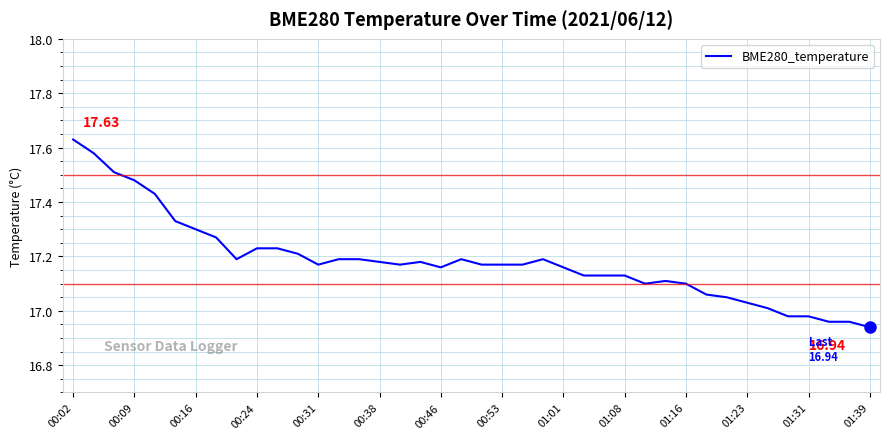

What is the difference between the maximum and minimum values?

0.7